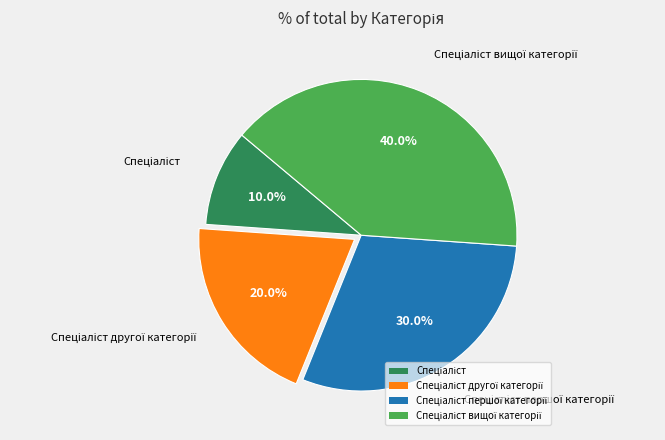

Does any single category account for the majority?

No